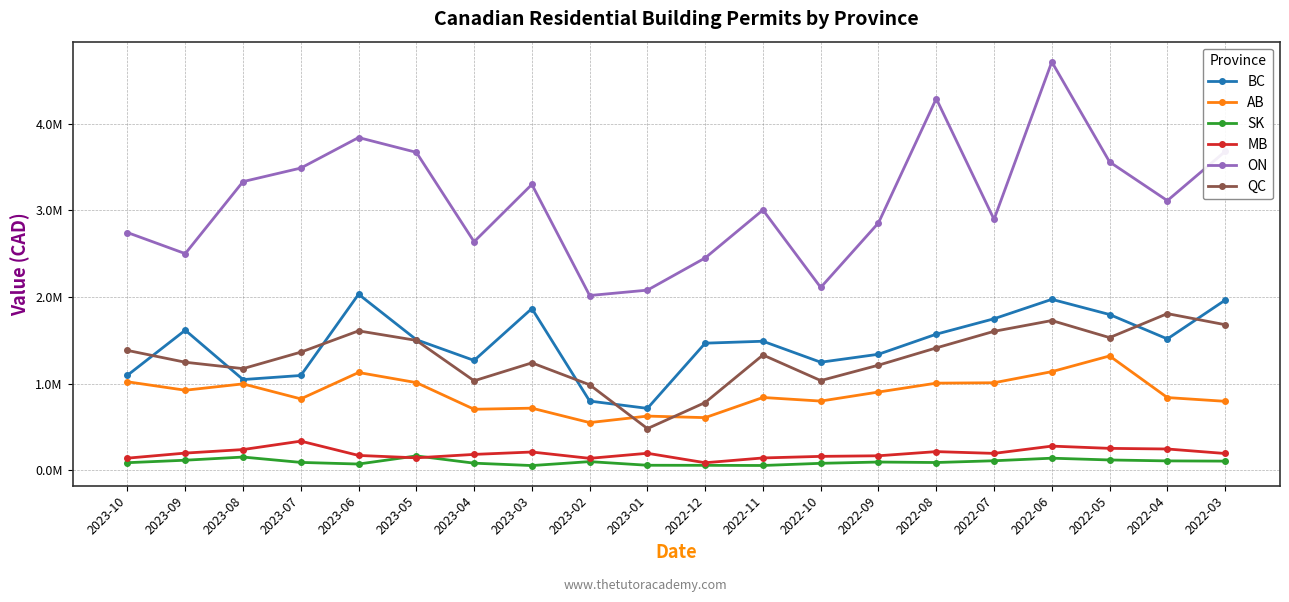

The value of QC at 2022-10 is 315510. True or false?

False